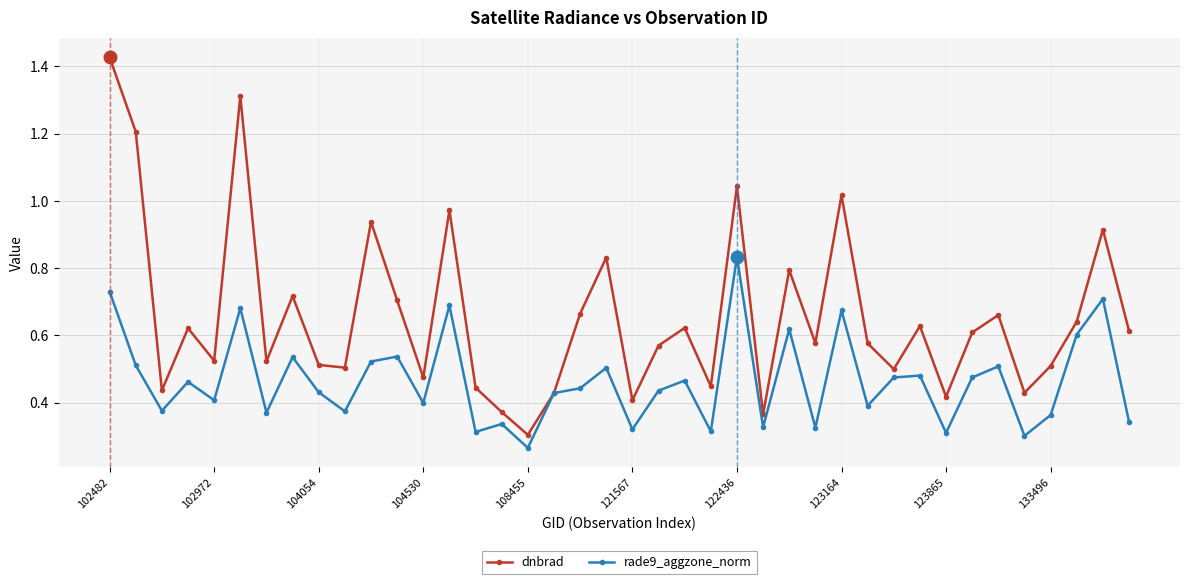

List the series in order of their peak value, lowest first.

rade9_aggzone_norm, dnbrad